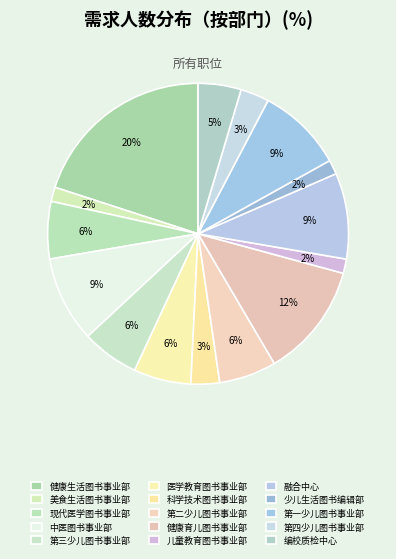

To the nearest percent, what is the difference between the 第四少儿图书事业部 and 第三少儿图书事业部 slice percentages?

3%